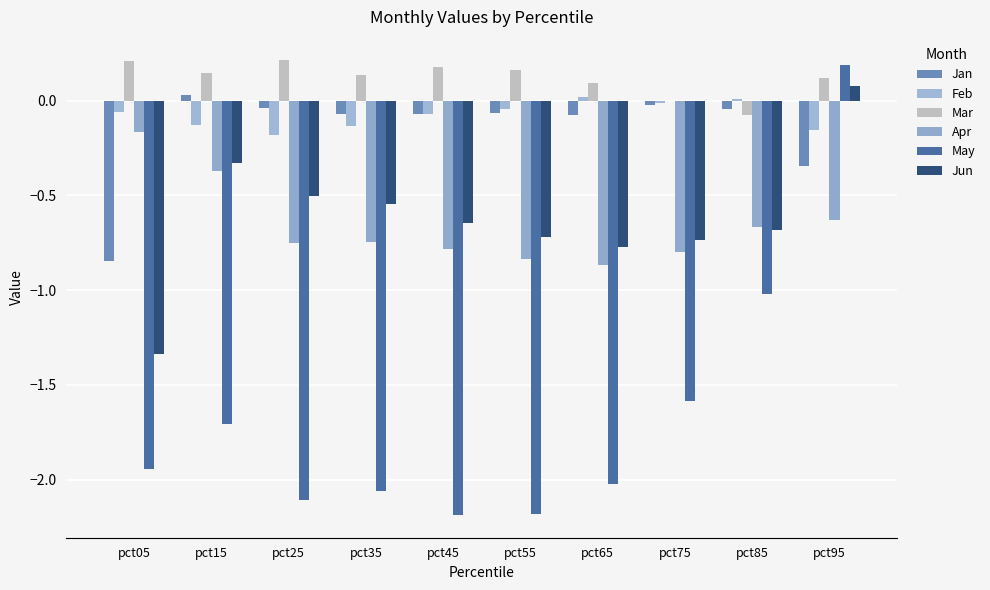

The value of Feb at pct45 is -0.1. True or false?

True